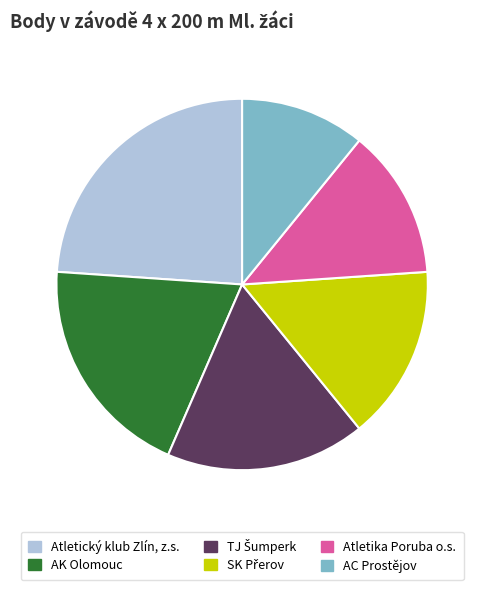

What is the smallest slice in the pie chart?

AC Prostějov